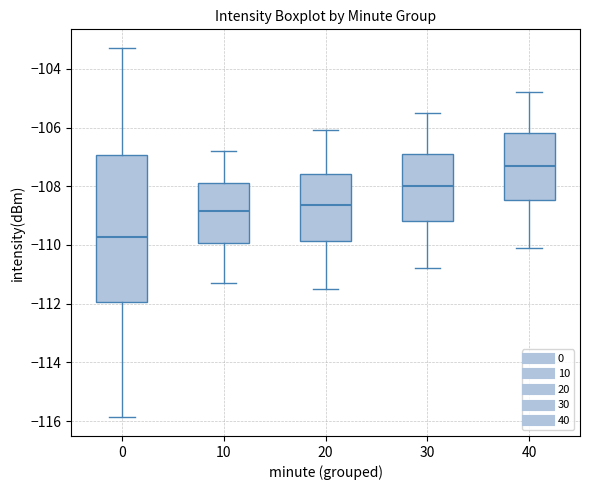

Where does the median line of the box at x = 30 sit on the y-axis? The values are not printed on the chart, so give them approximately, as read against the axis.

-108.0